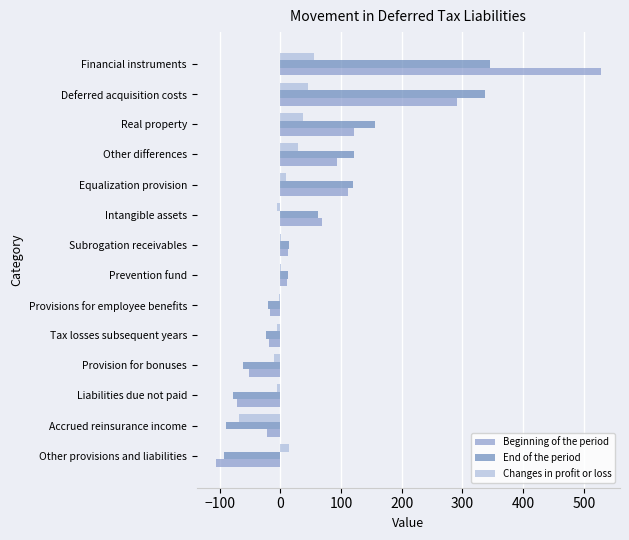

At which category is the sum across all series the highest?

Financial instruments